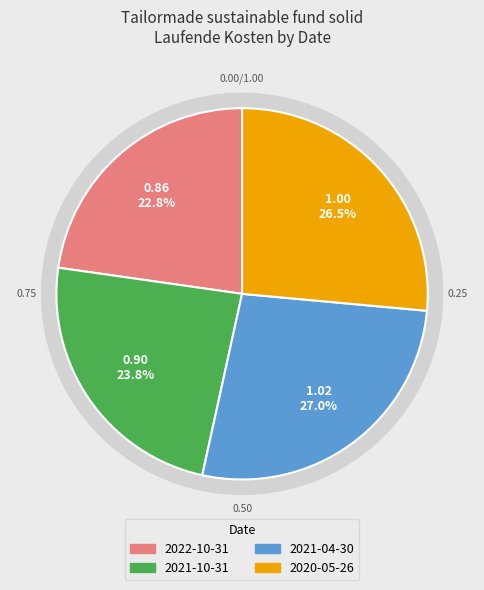

To the nearest percent, what is the combined percentage of 2020-05-26 and 2021-10-31?

50%